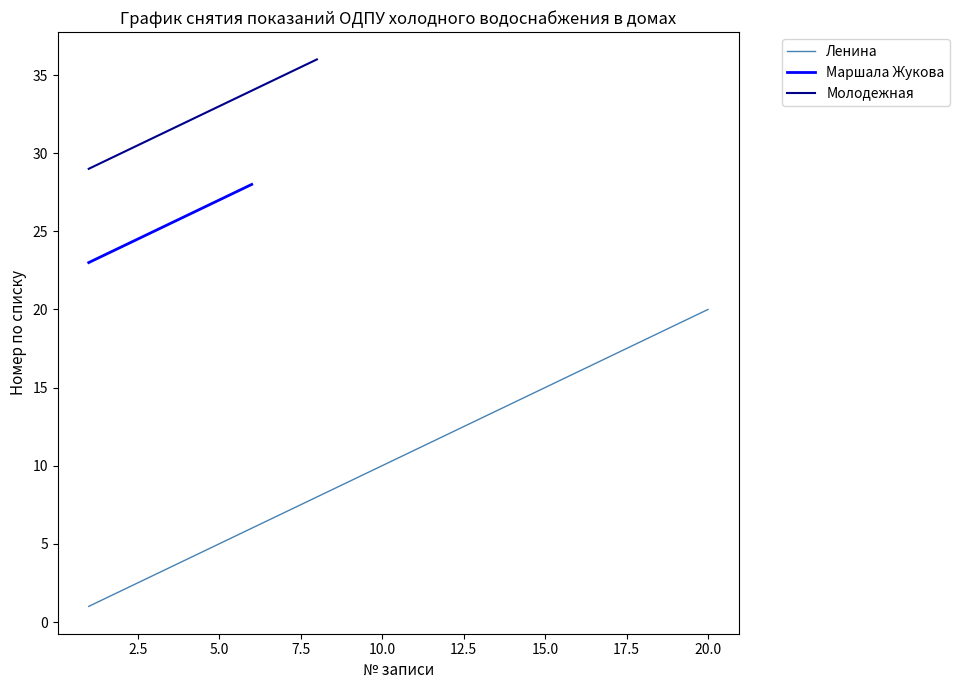

What is the maximum value for Маршала Жукова?

28